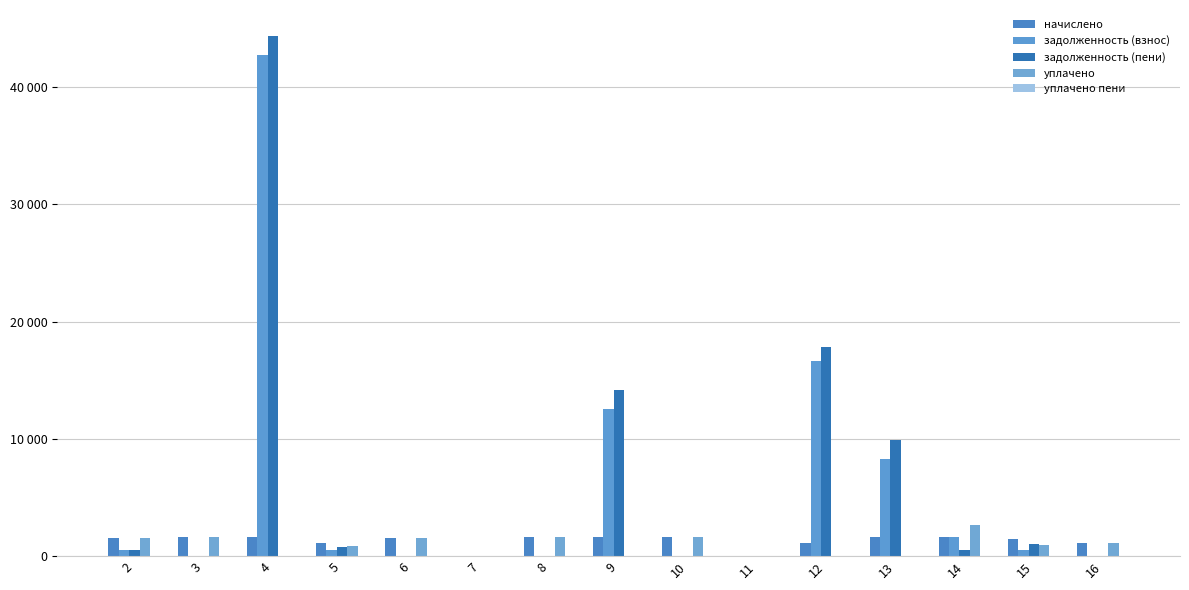

List the labels in order of уплачено value, smallest first.

4, 7, 9, 11, 12, 13, 5, 15, 16, 6, 2, 10, 3, 8, 14